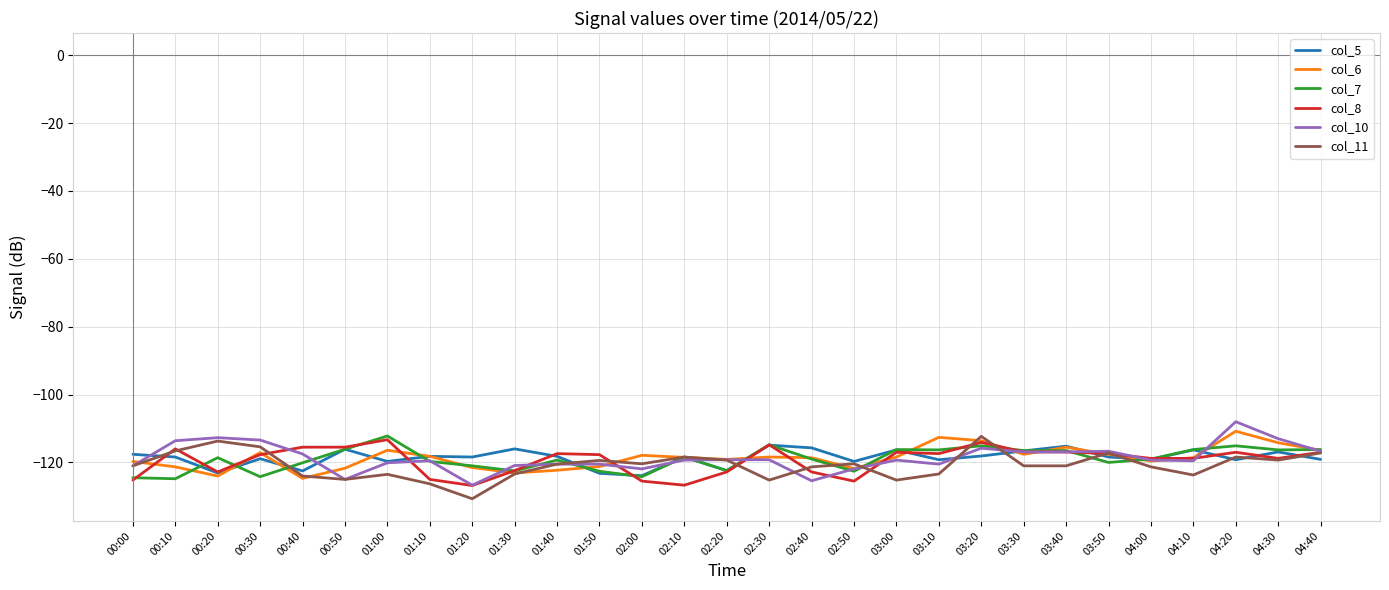

Where is the first local minimum for col_5?

00:20